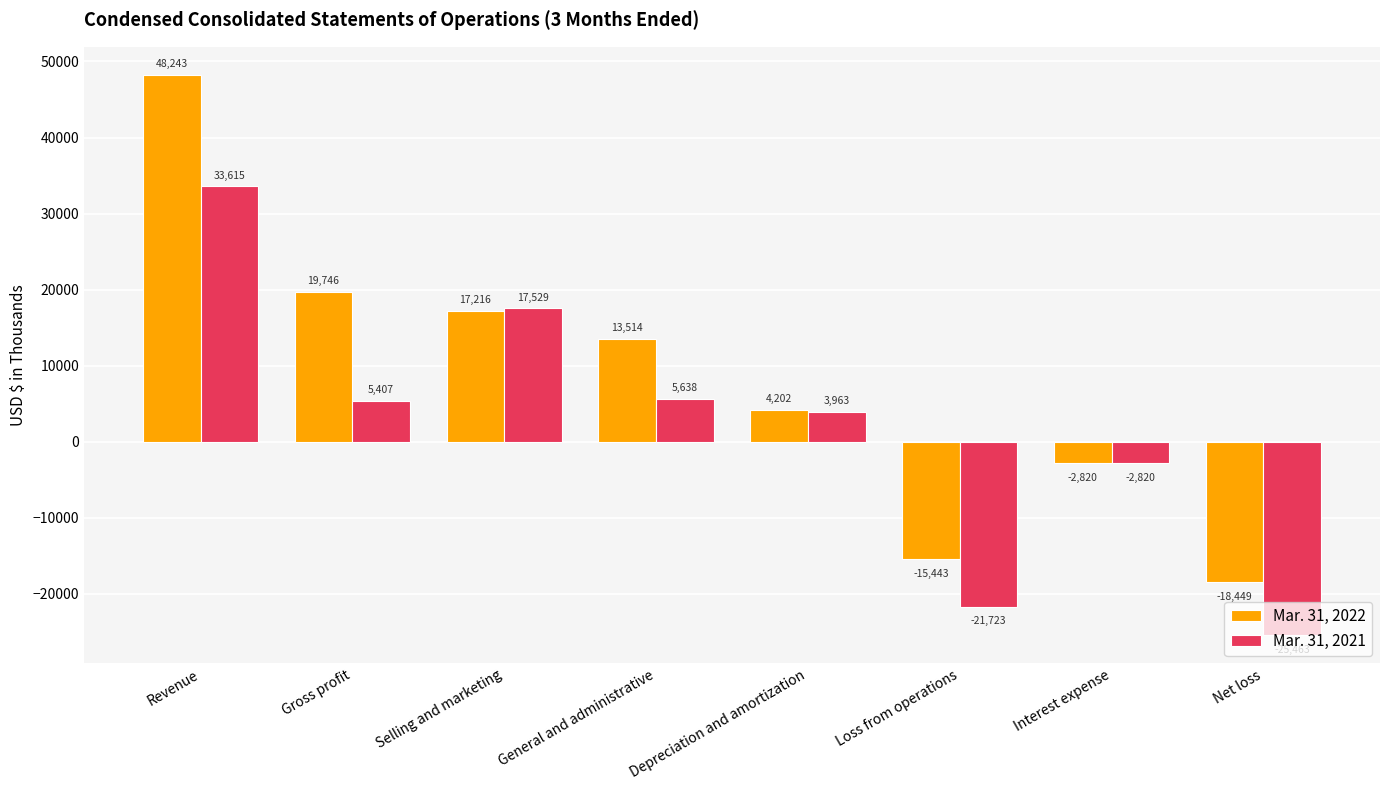

Are the bars grouped side by side (vs. stacked)?

Yes